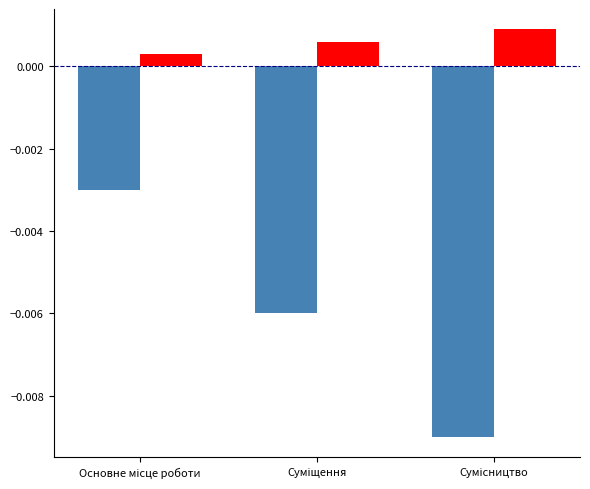

Does the chart contain stacked bars?

No